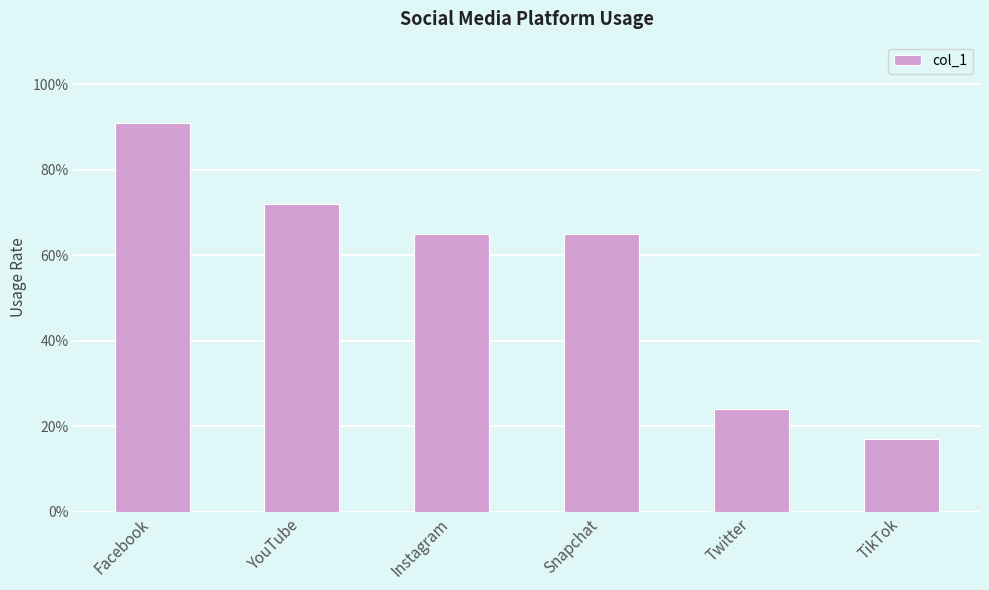

Reading left to right, what are all the values shown in this chart?

Facebook=0.9	YouTube=0.7	Instagram=0.7	Snapchat=0.7	Twitter=0.2	TikTok=0.2